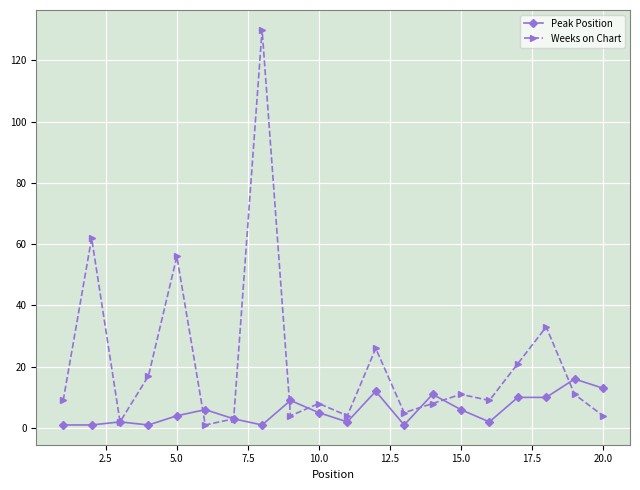

Which series has the largest total across all categories?

Weeks on Chart